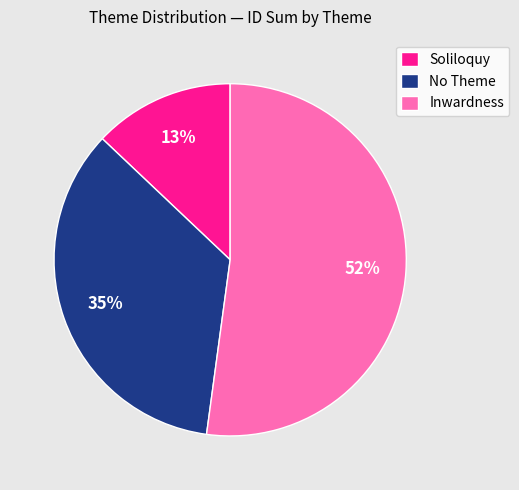

Which category accounts for the majority?

Inwardness